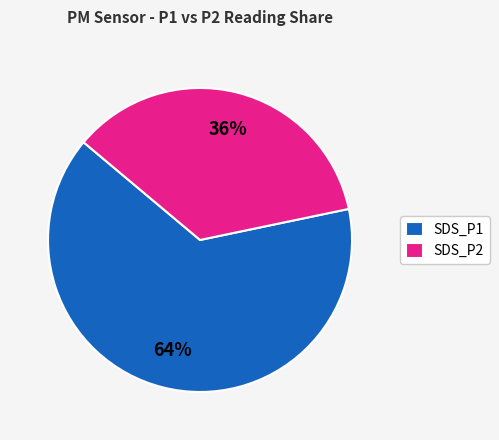

Combined, do SDS_P2 and SDS_P1 account for over 50%?

Yes